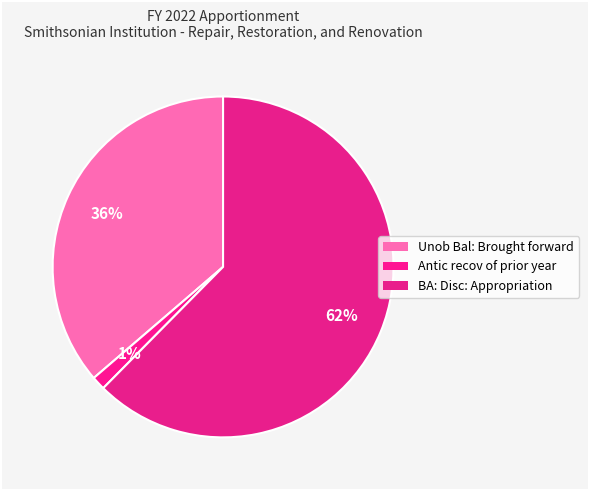

How many segments does this pie chart have?

3